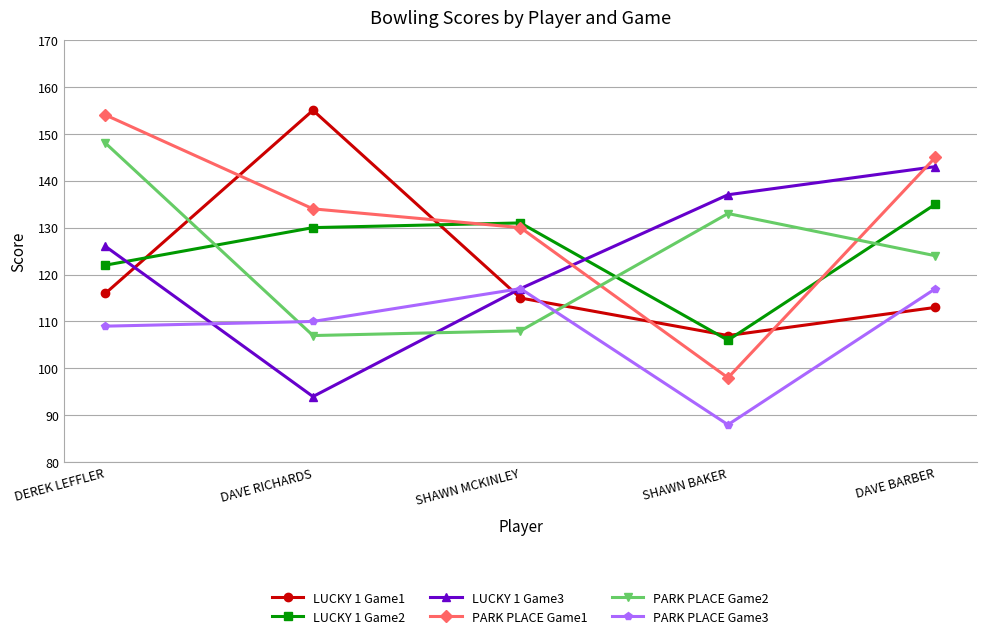

Reading left to right, list all the values displayed in this chart.

LUCKY 1 Game1: 116	155	115	107	113
LUCKY 1 Game2: 122	130	131	106	135
LUCKY 1 Game3: 126	94	117	137	143
PARK PLACE Game1: 154	134	130	98	145
PARK PLACE Game2: 148	107	108	133	124
PARK PLACE Game3: 109	110	117	88	117